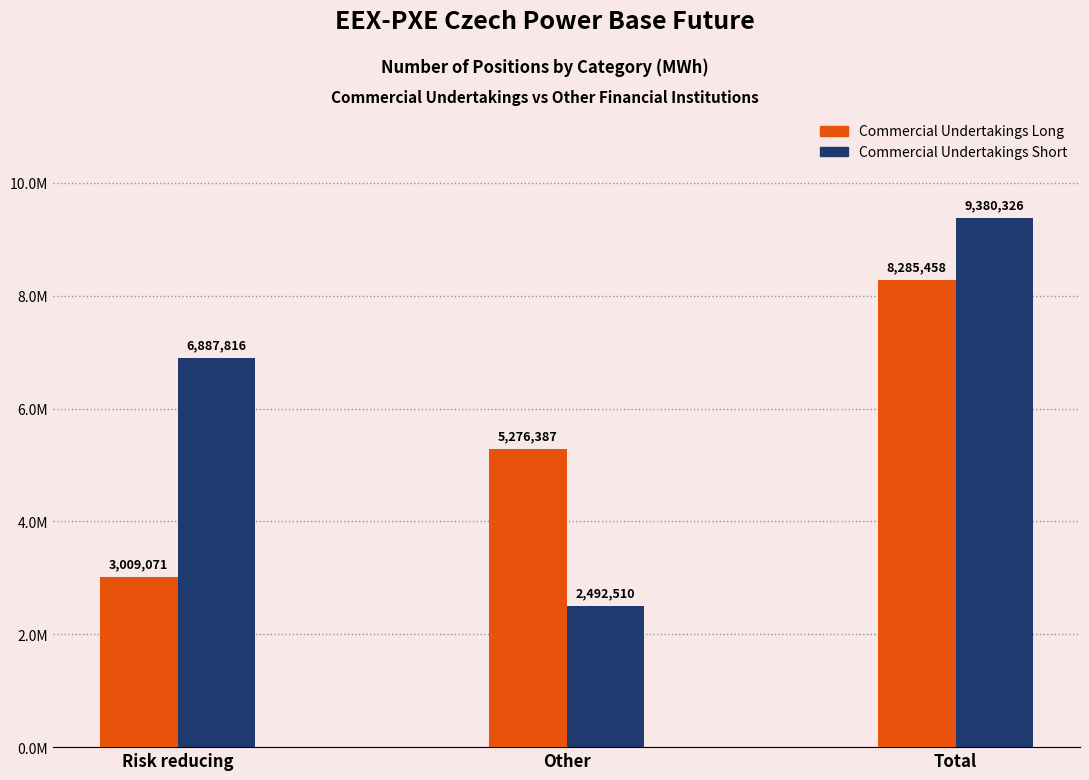

Which series has the largest range (max minus min)?

Commercial Undertakings Short